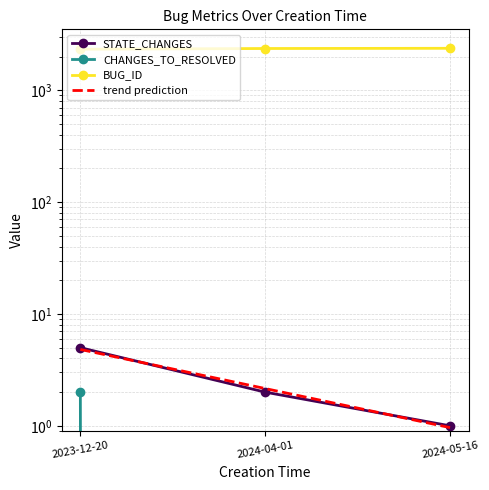

List the series in order of their peak value, highest first.

BUG_ID, STATE_CHANGES, CHANGES_TO_RESOLVED